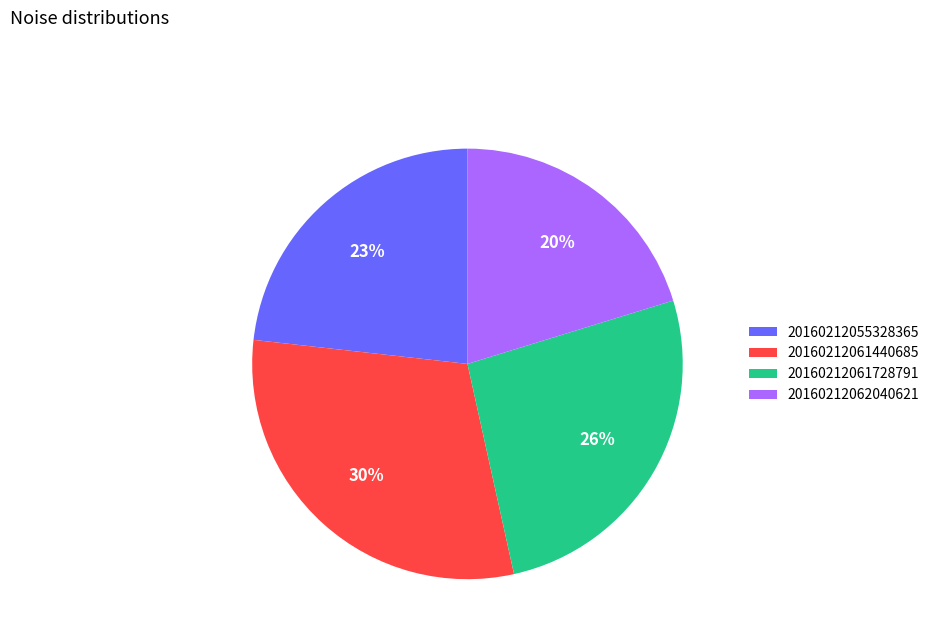

Do 20160212061440685 and 20160212061728791 together represent more than half of the pie?

Yes